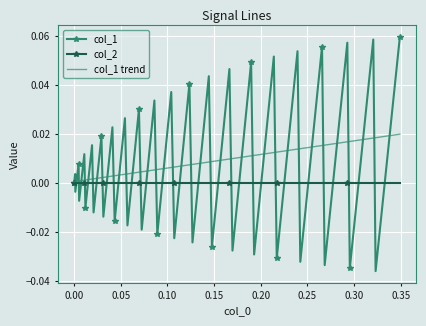

Which series has the widest spread of values?

col_1